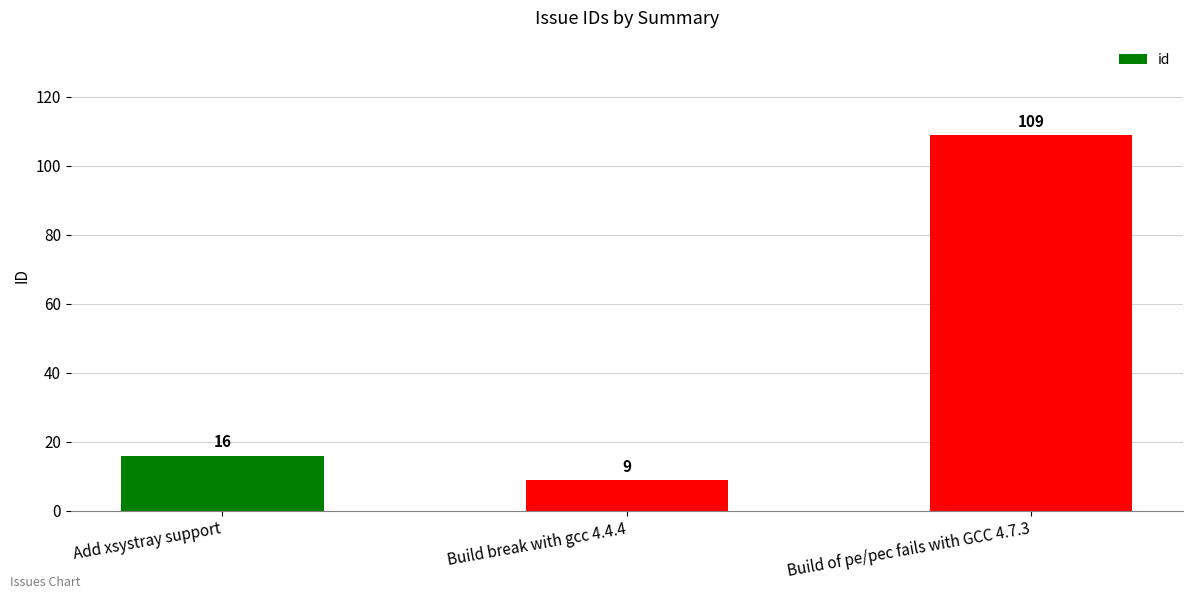

Read the value at Build of pe/pec fails with GCC 4.7.3, to the nearest 50.

100